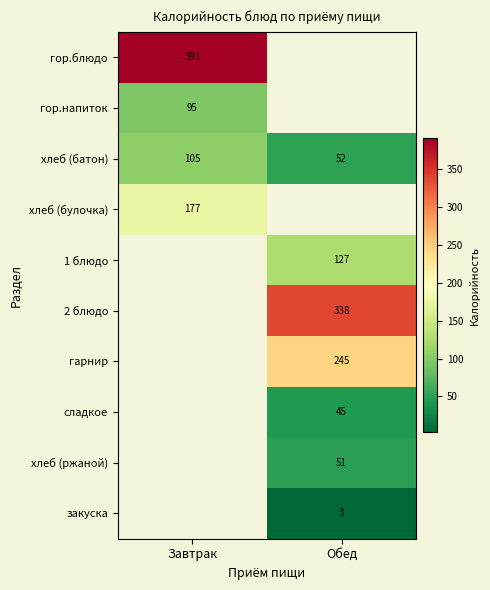

What is the sum of all хлеб (батон) values?

157